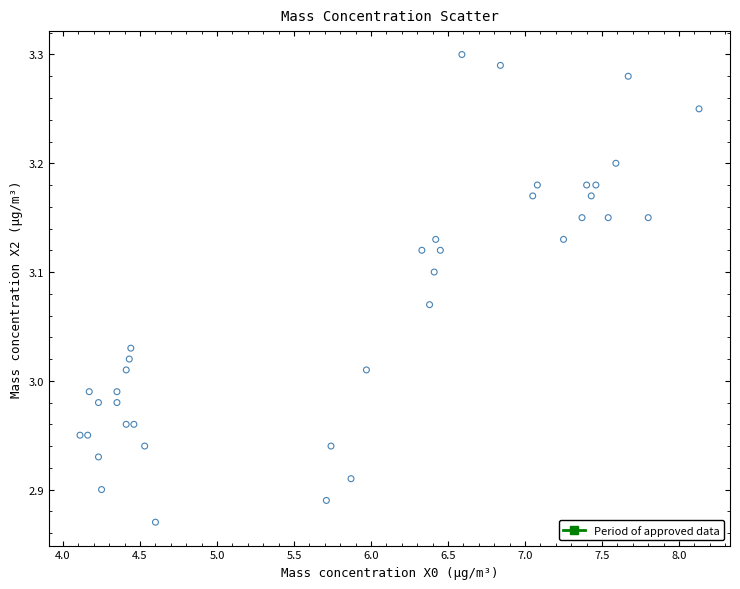

What is the range of X values (max minus min)?

4.0